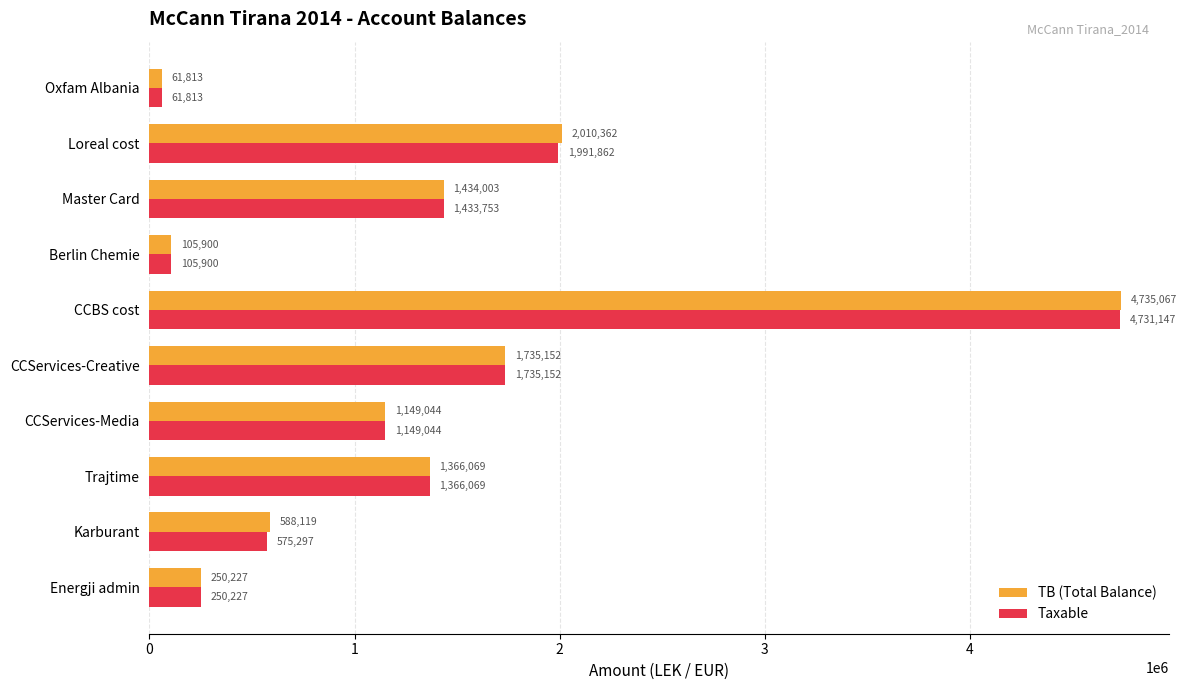

How many data points in Taxable are above 1366068?

5